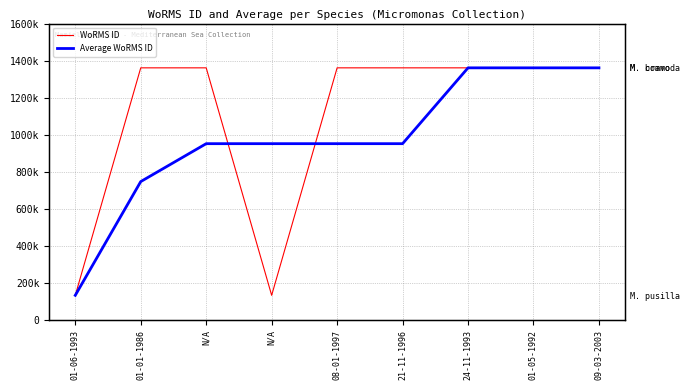

What is the sum of all Average WoRMS ID values?

8775174.7